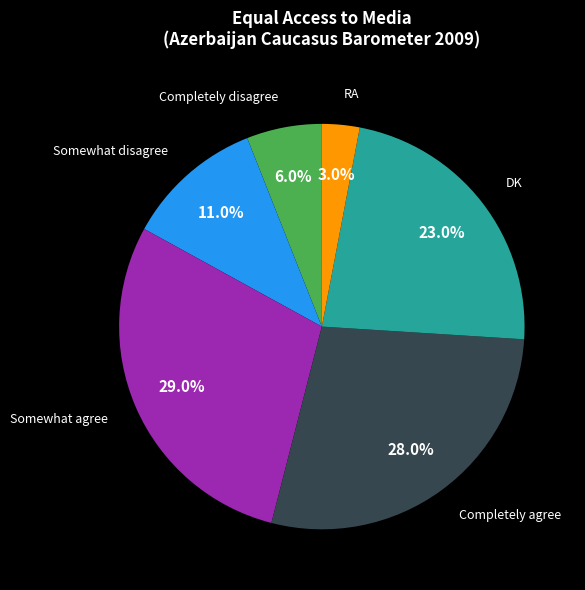

Is there a majority slice in this chart?

No